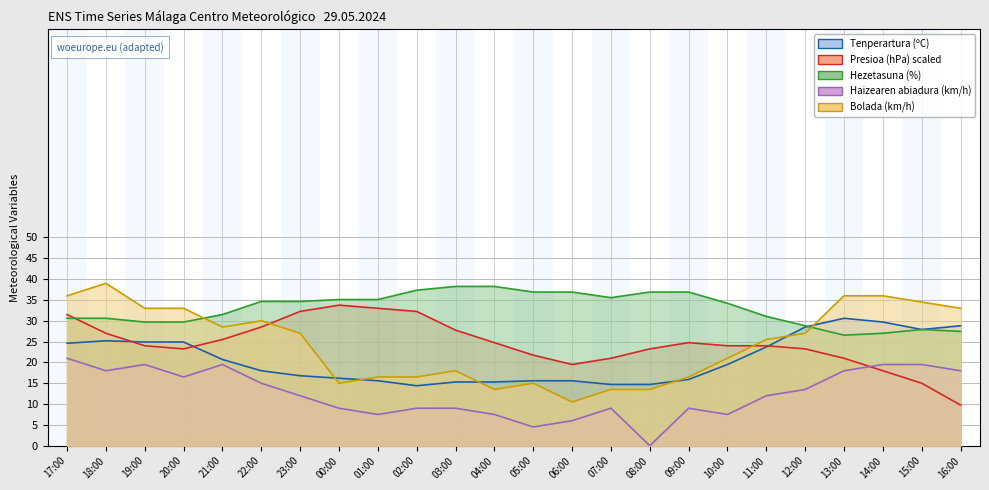

At which category is the sum across all series the highest?

17:00